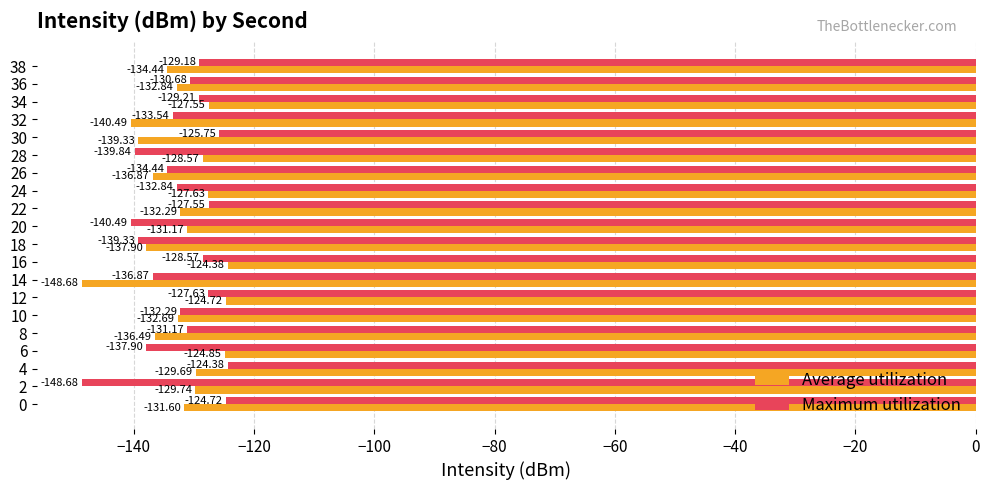

How many distinct data groups are displayed?

2